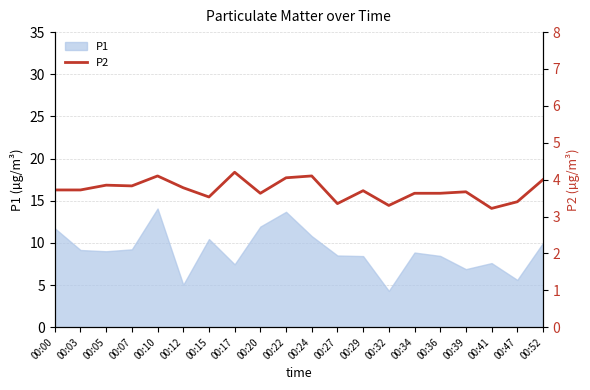

Between 00:20 and 00:32, which is larger?

00:20